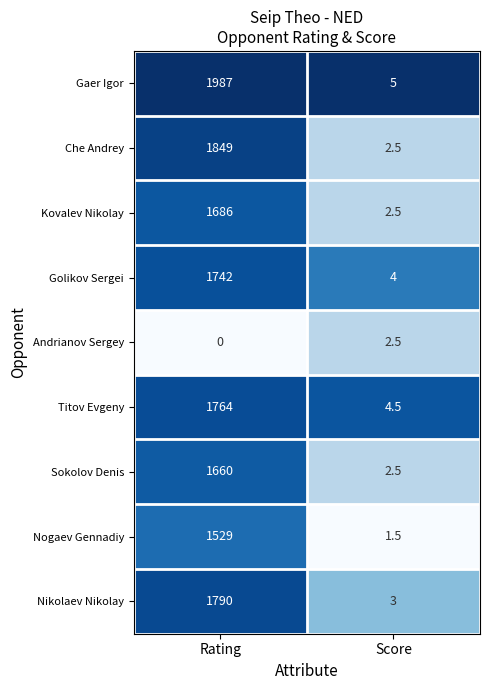

Which series has the largest total across all categories?

Gaer Igor